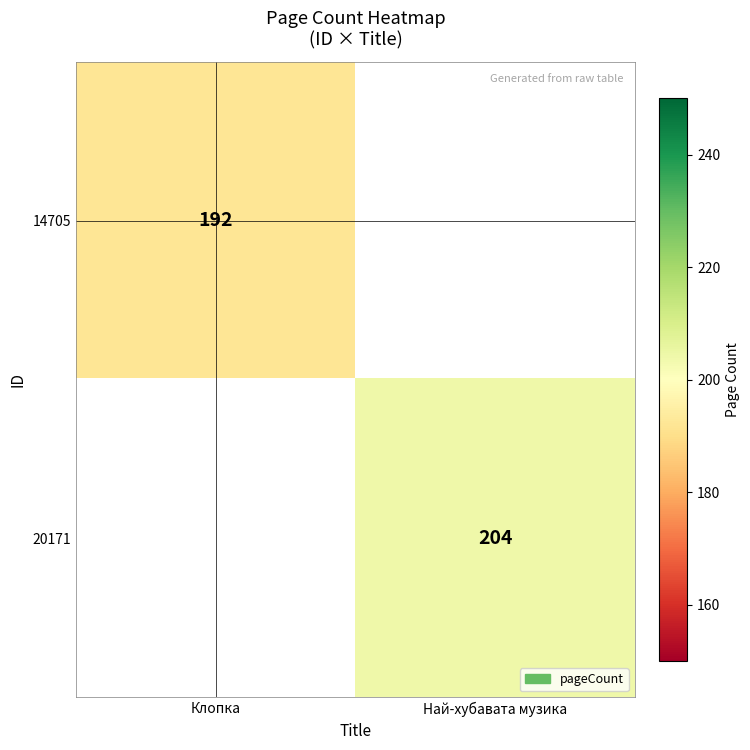

The 14705 series shows 192 at Клопка. True or false?

True